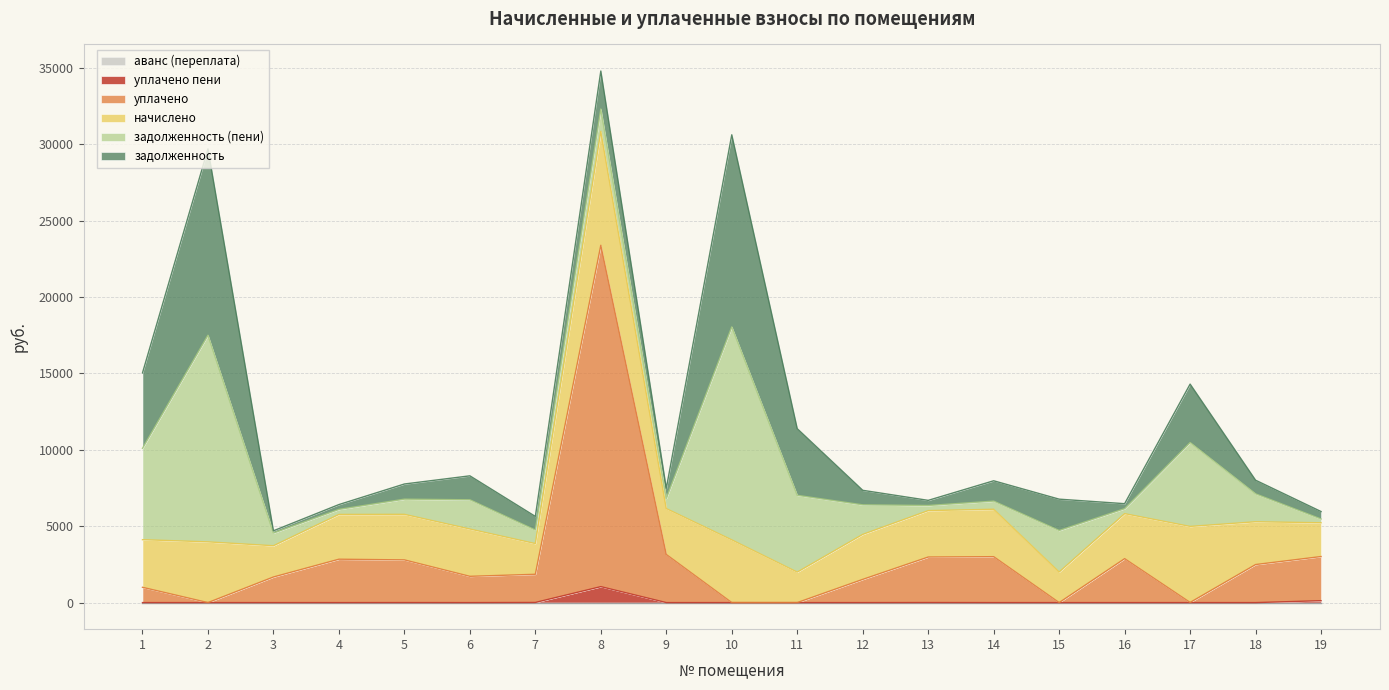

True or false: аванс (переплата) and начислено intersect in this chart.

False